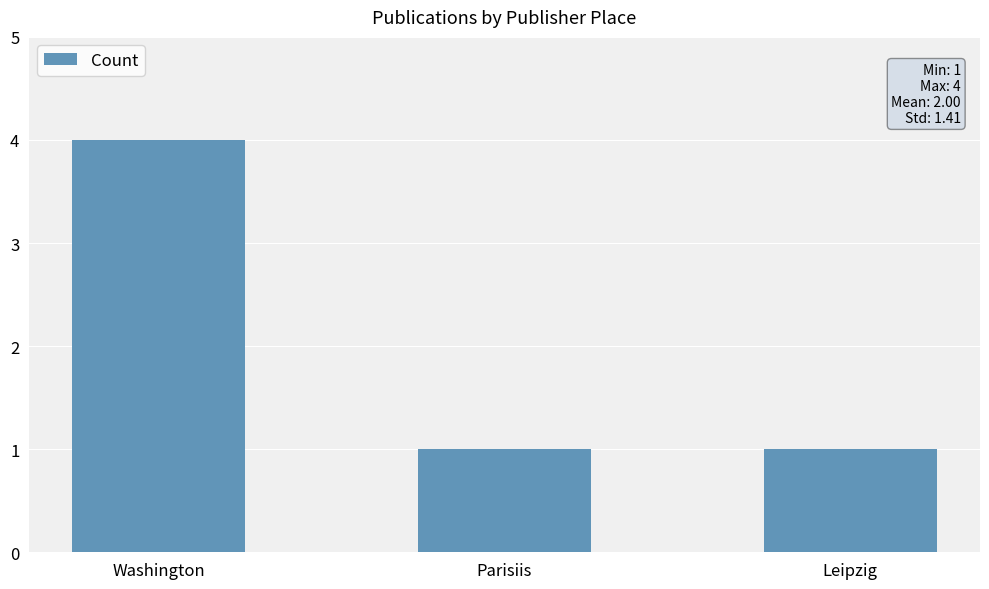

At which category does the chart reach its peak across all series?

Washington